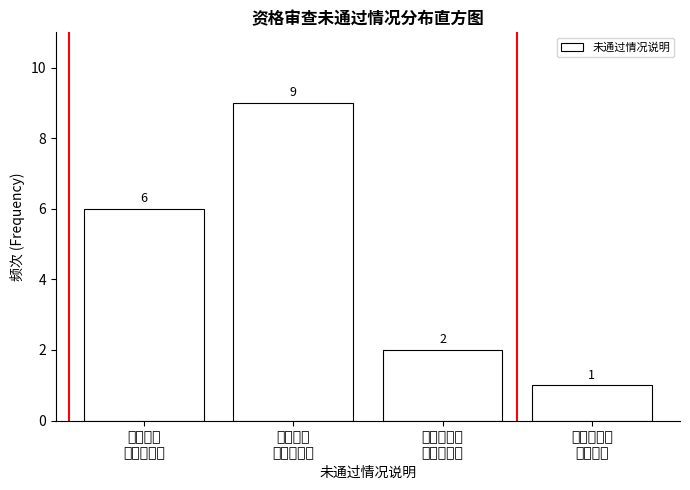

Reading left to right, transcribe all the data shown in this chart.

6	9	2	1